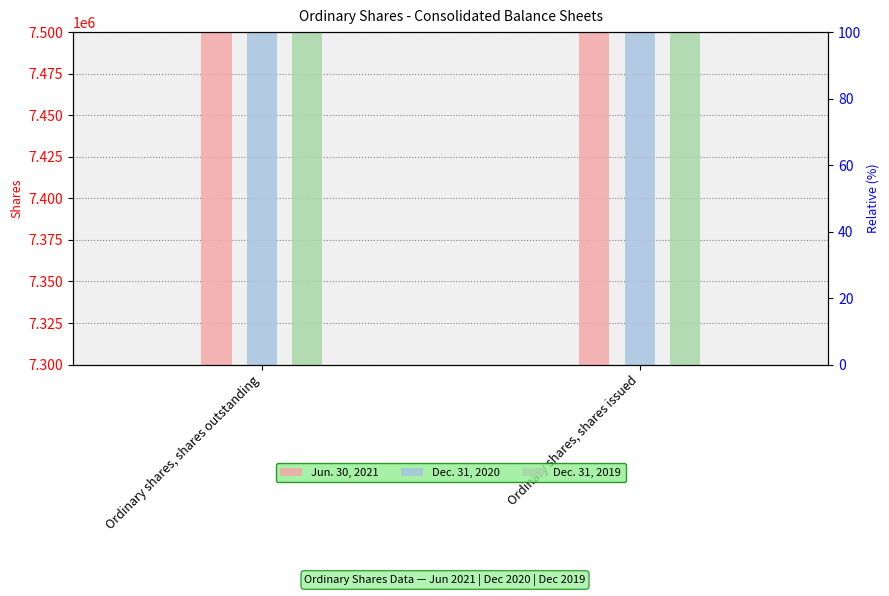

The value of Dec. 31, 2019 at Ordinary shares, shares outstanding is 2627572. True or false?

False